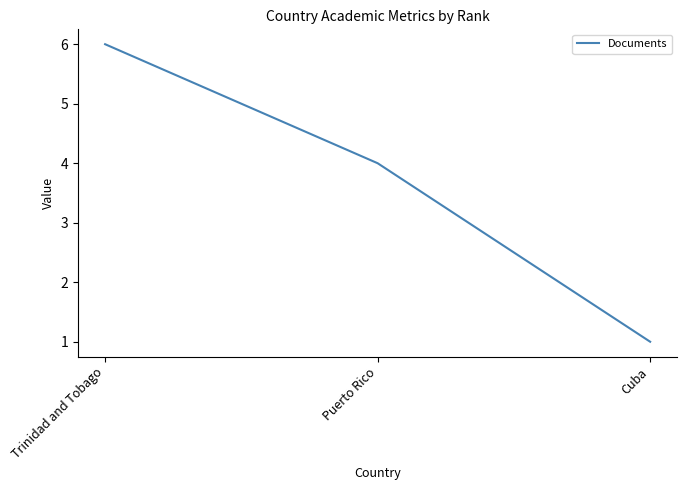

Is it true that the value at Puerto Rico is 2?

False